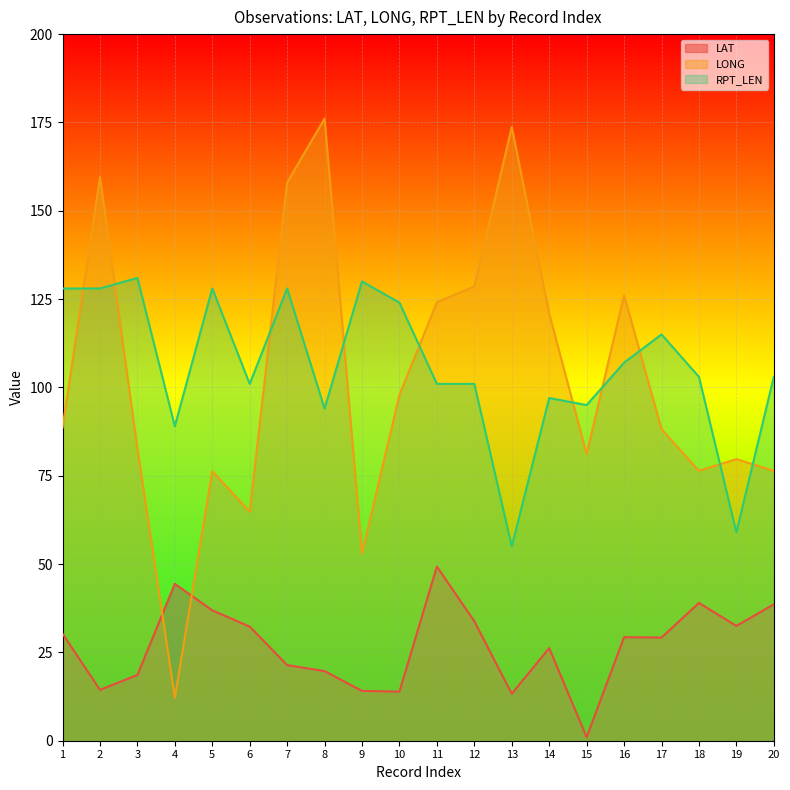

Where is the first local minimum for LONG?

4